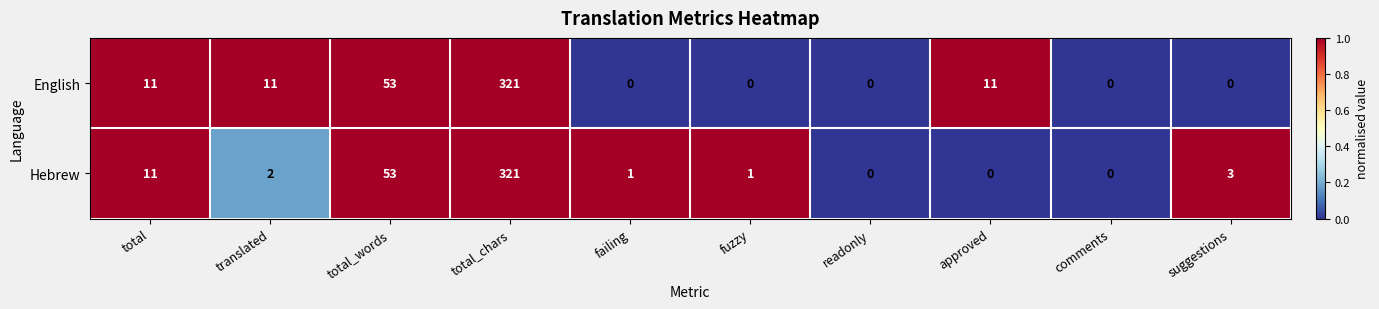

At which category is the sum across all series the highest?

total_chars